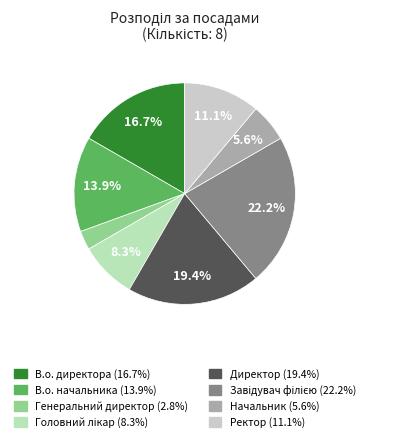

How many slices are in this pie chart?

8